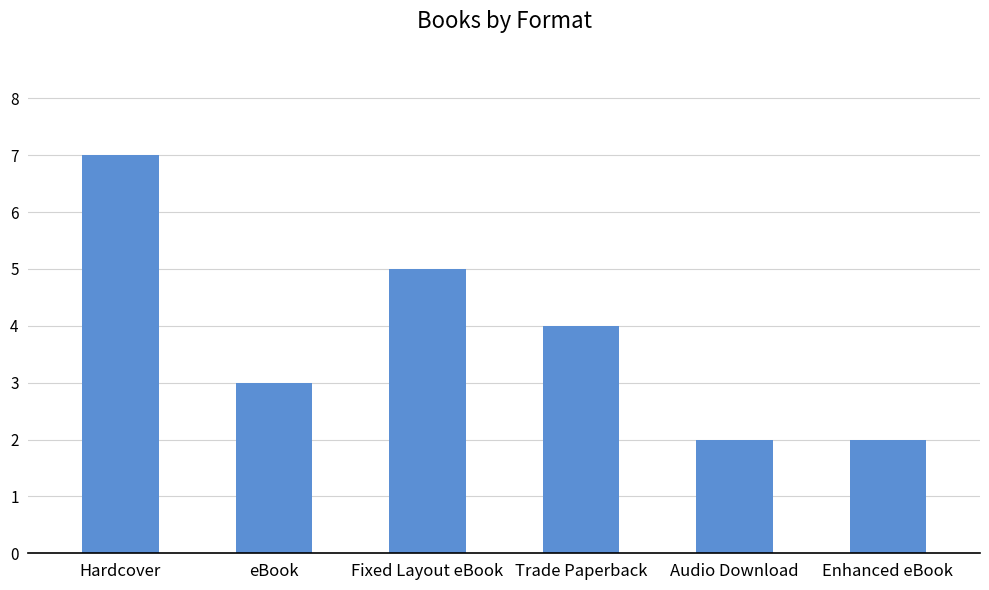

What position from the right is Trade Paperback?

3